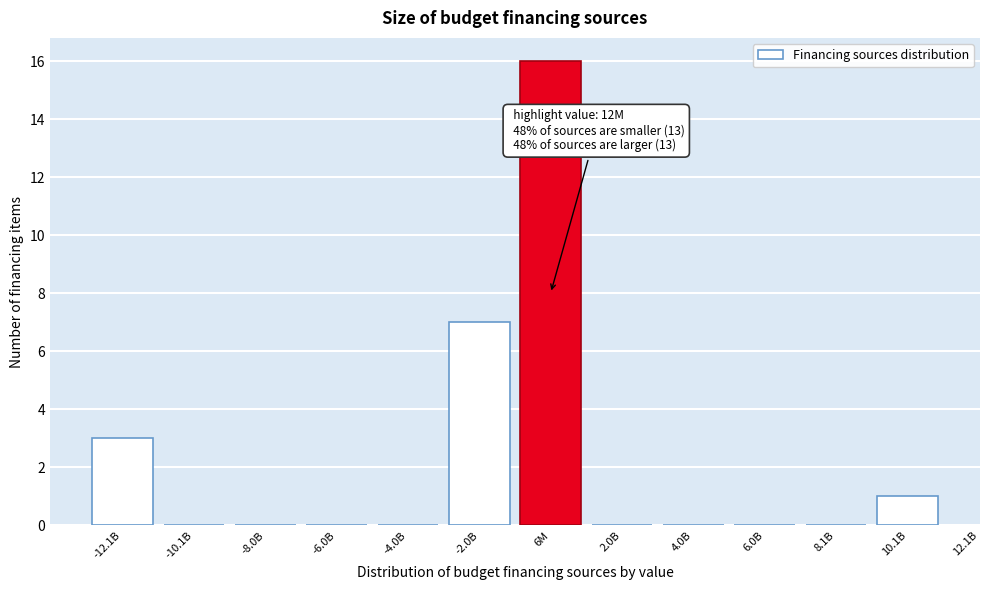

Reading right to left, extract all data points from this chart.

10.1B=1	8.1B=0	6.0B=0	4.0B=0	2.0B=0	6M=16	-2.0B=7	-4.0B=0	-6.0B=0	-8.0B=0	-10.1B=0	-12.1B=3